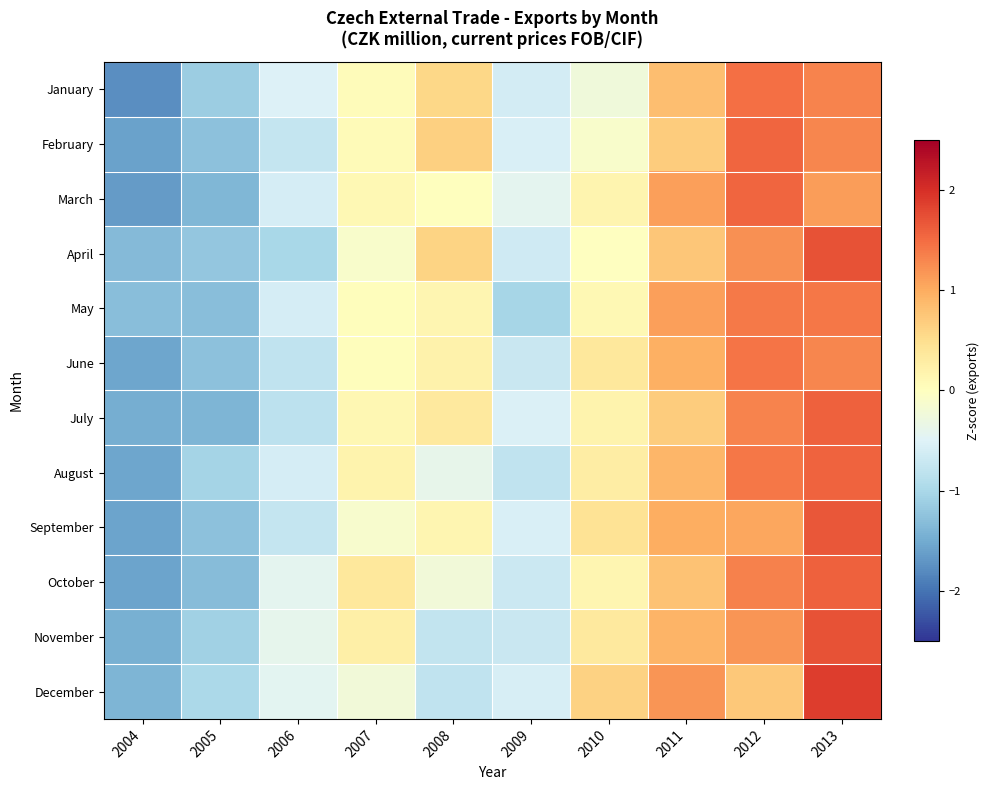

Which label corresponds to the smallest value in the chart?

2004